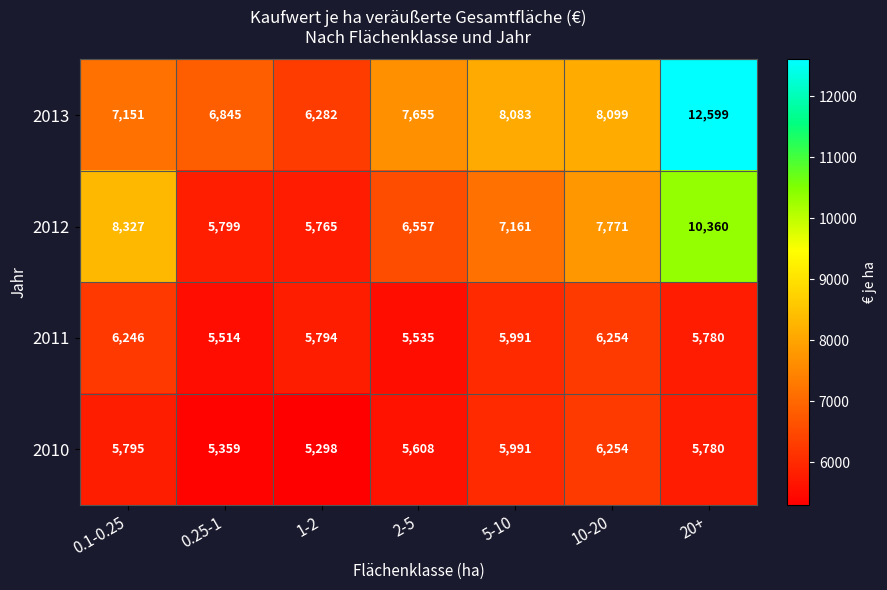

Reading left to right, what are all the values shown in this chart?

2013: 0.1-0.25=7151	0.25-1=6845	1-2=6282	2-5=7655	5-10=8083	10-20=8099	20+=12599
2012: 0.1-0.25=8327	0.25-1=5799	1-2=5765	2-5=6557	5-10=7161	10-20=7771	20+=10360
2011: 0.1-0.25=6246	0.25-1=5514	1-2=5794	2-5=5535	5-10=5991	10-20=6254	20+=5780
2010: 0.1-0.25=5795	0.25-1=5359	1-2=5298	2-5=5608	5-10=5991	10-20=6254	20+=5780